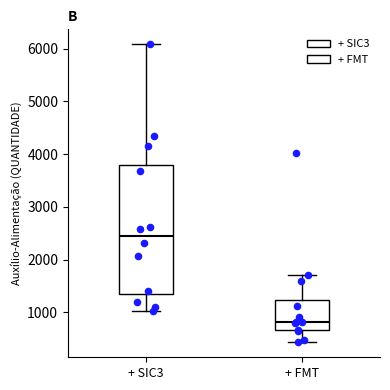

Where does the median line of the box for + FMT sit on the y-axis? The values are not printed on the chart, so give them approximately, as read against the axis.

800